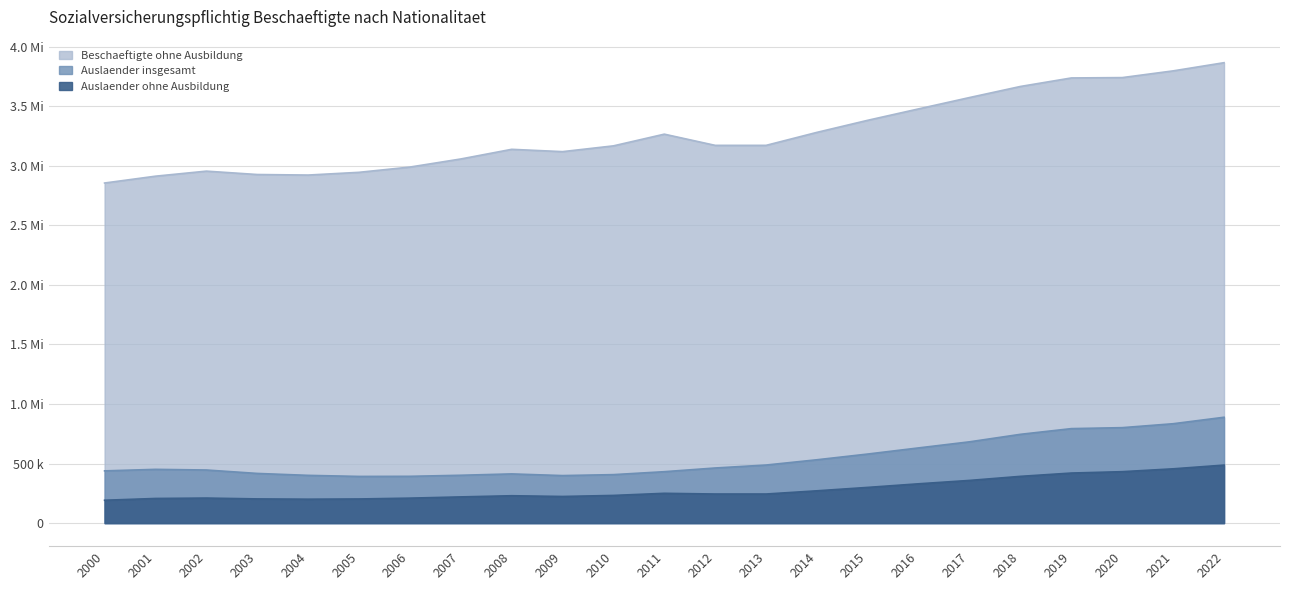

What is the value of the Auslaender insgesamt point at the 14th from the left?

487791